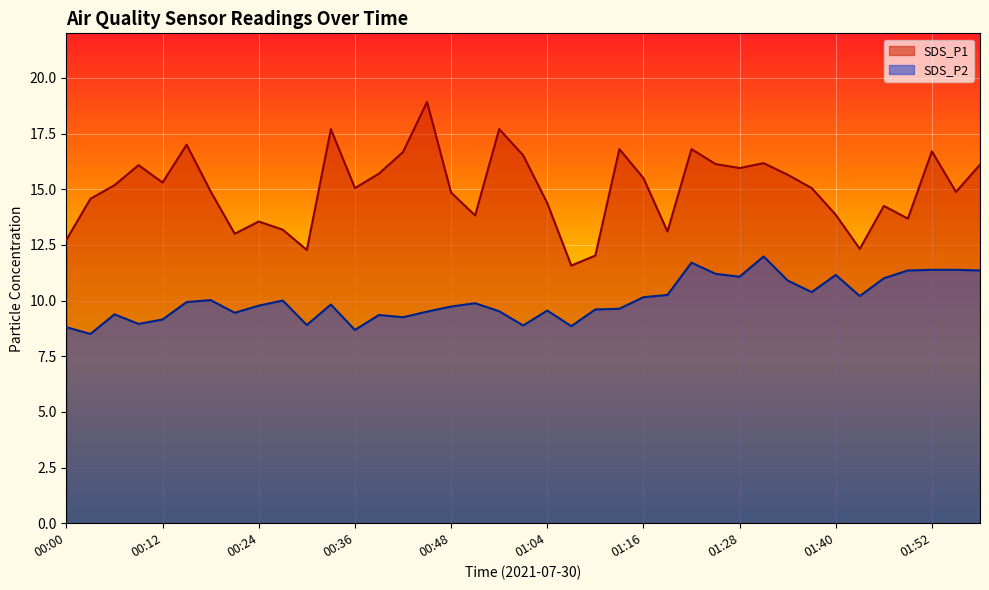

Reading left to right, extract all data points from this chart.

SDS_P1: 12.7	14.6	15.2	16.1	15.3	17.0	14.9	13.0	13.6	13.2	12.3	17.7	15.1	15.7	16.7	18.9	14.8	13.8	17.7	16.5	14.4	11.6	12.0	16.8	15.5	13.1	16.8	16.1	15.9	16.2	15.7	15.1	13.8	12.3	14.2	13.7	16.7	14.9	16.1
SDS_P2: 8.8	8.5	9.4	8.9	9.2	9.9	10.0	9.4	9.8	10.0	8.9	9.8	8.7	9.3	9.2	9.5	9.7	9.9	9.5	8.9	9.6	8.8	9.6	9.6	10.2	10.2	11.7	11.2	11.1	12.0	10.9	10.4	11.2	10.2	11.0	11.3	11.4	11.4	11.3